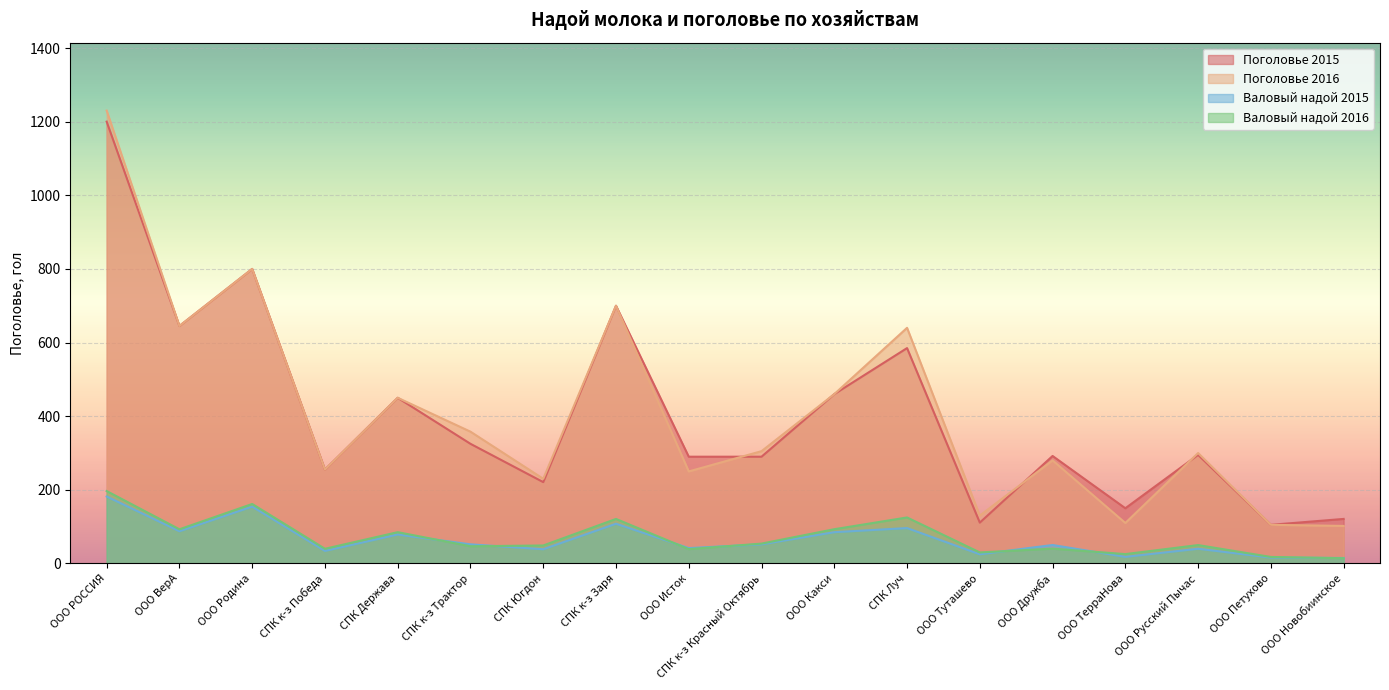

How many data points in Валовый надой 2015 are less than 52?

9